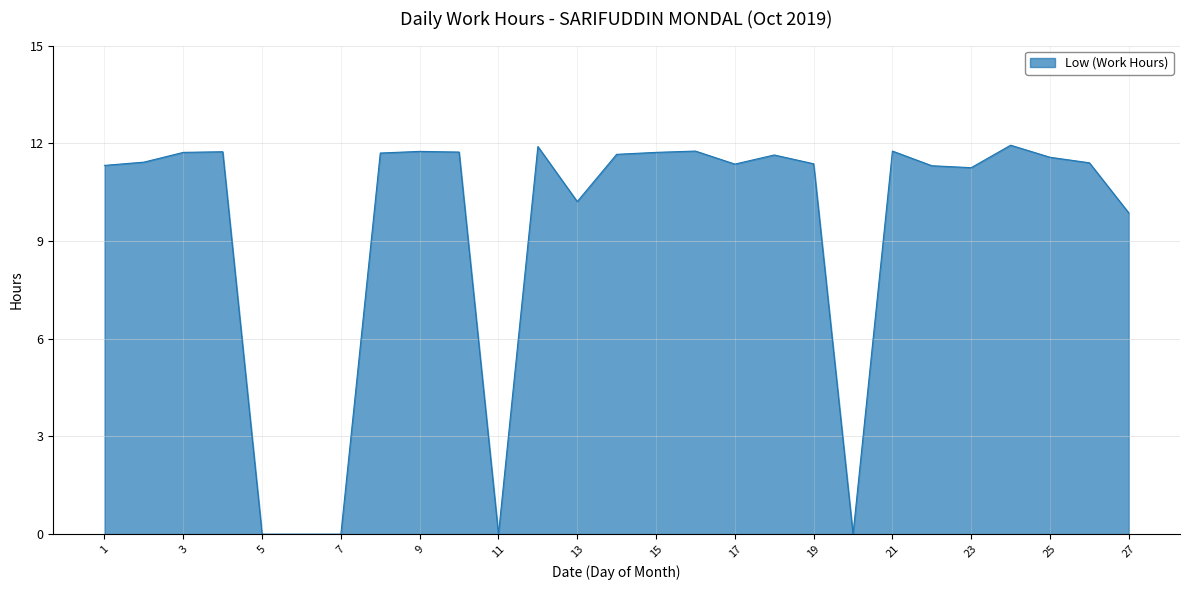

What is the maximum value shown in the chart?

11.9